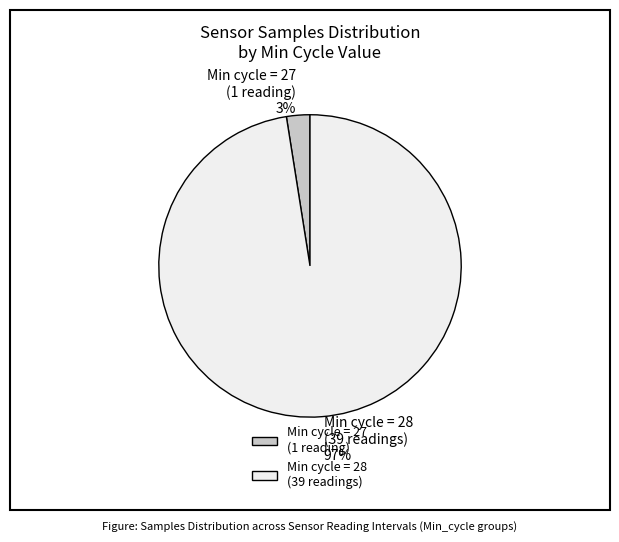

To the nearest percent, what portion does Min cycle = 28 (39 readings) represent?

97%